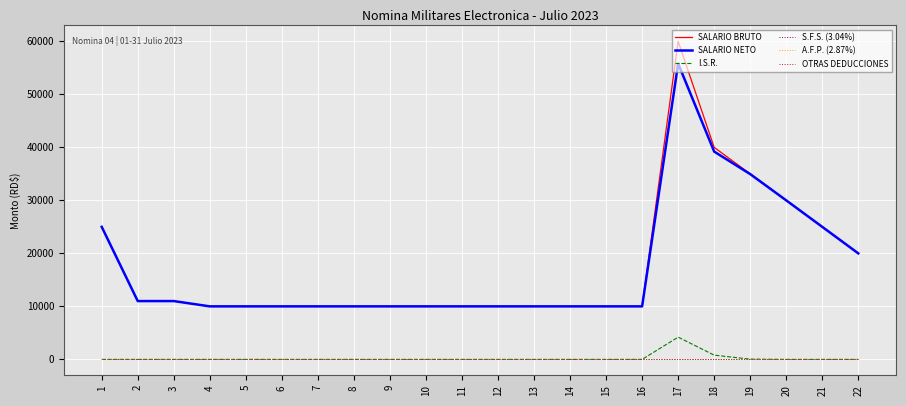

Which series has the largest total across all categories?

SALARIO BRUTO